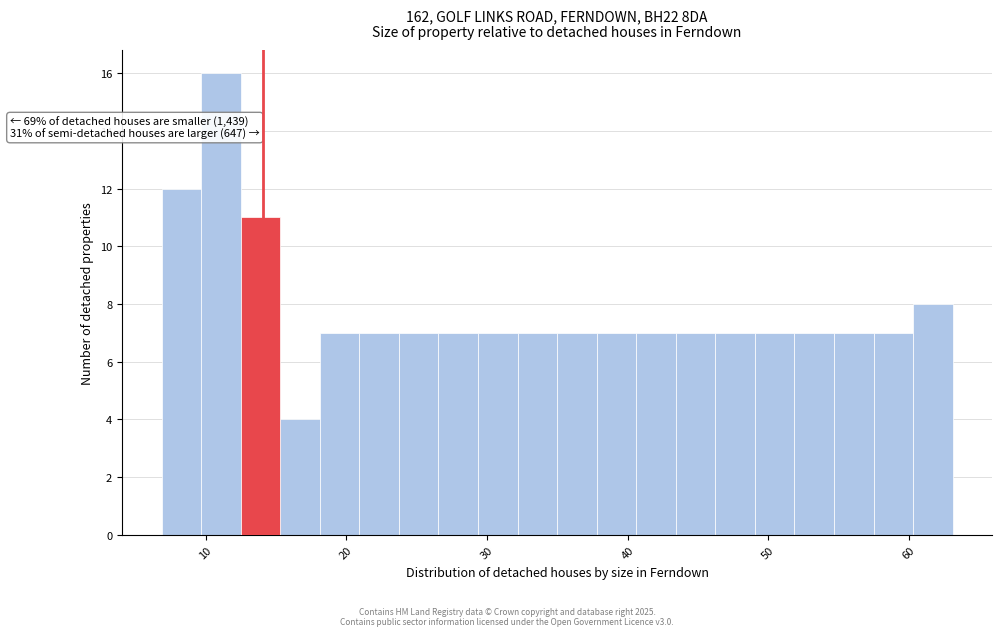

Read against the x-axis, roughly where is the centre of the tallest bar?

11